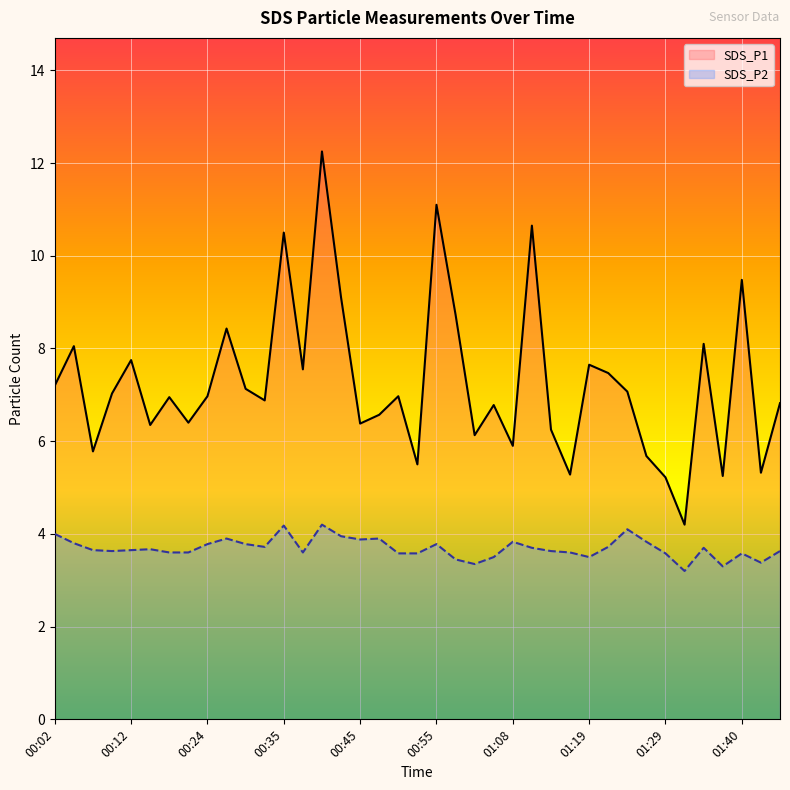

What position from the left is 00:02?

1